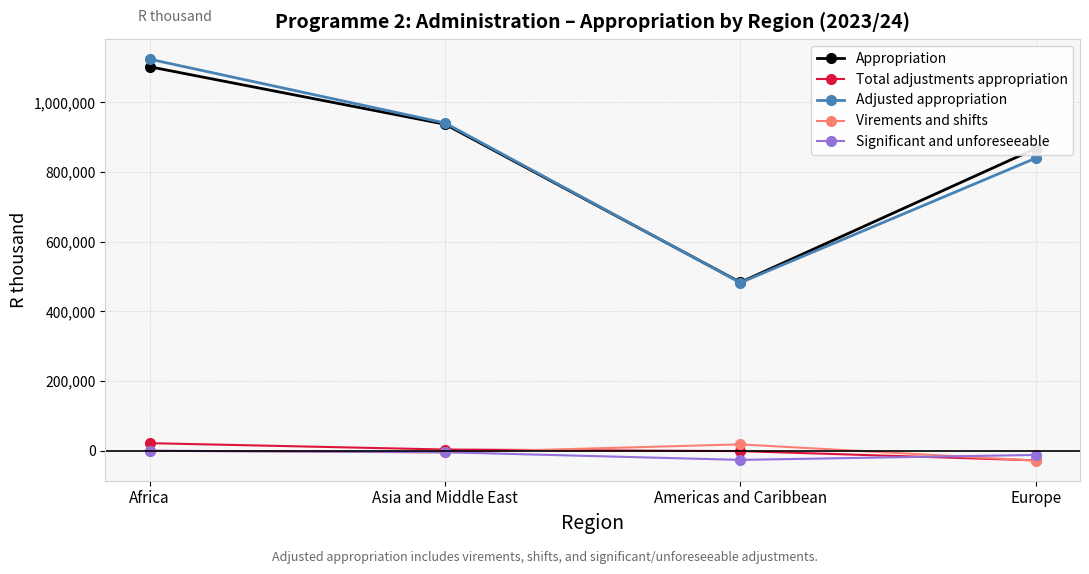

What is the maximum value shown in the chart?

1123907